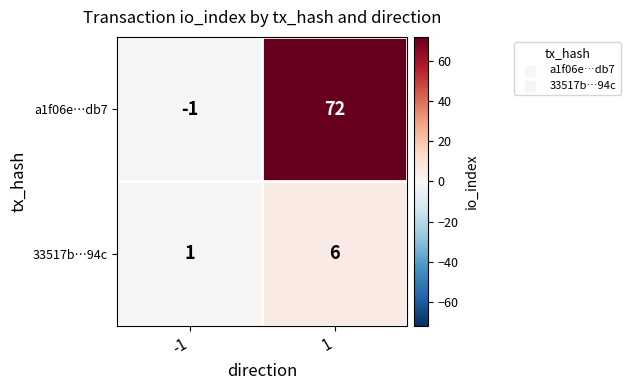

What is the sum of the 33517b…94c values at 1 and -1?

7